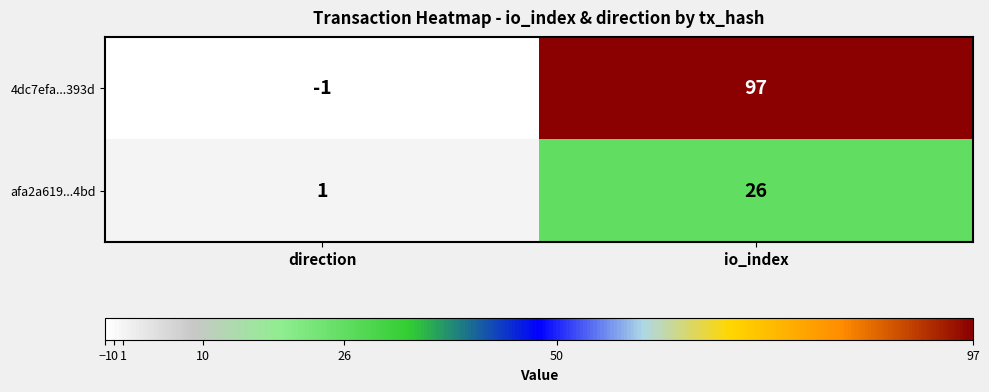

Reading right to left, list all the values displayed in this chart.

4dc7efa...393d: io_index=97	direction=-1
afa2a619...4bd: io_index=26	direction=1